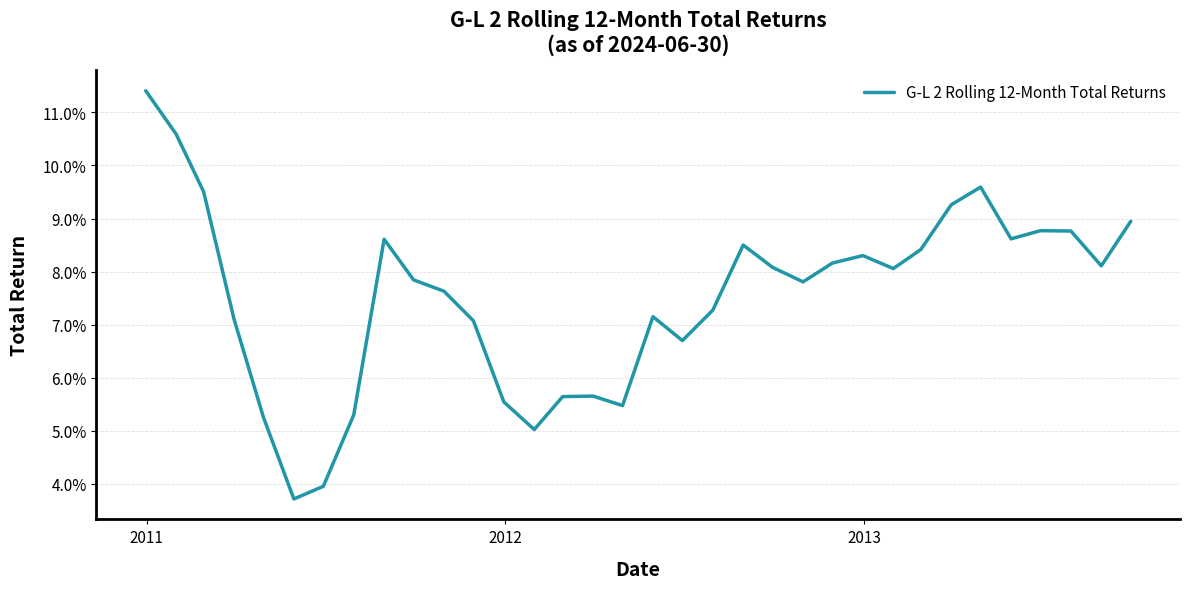

Does the chart display data point markers on the line(s)?

No